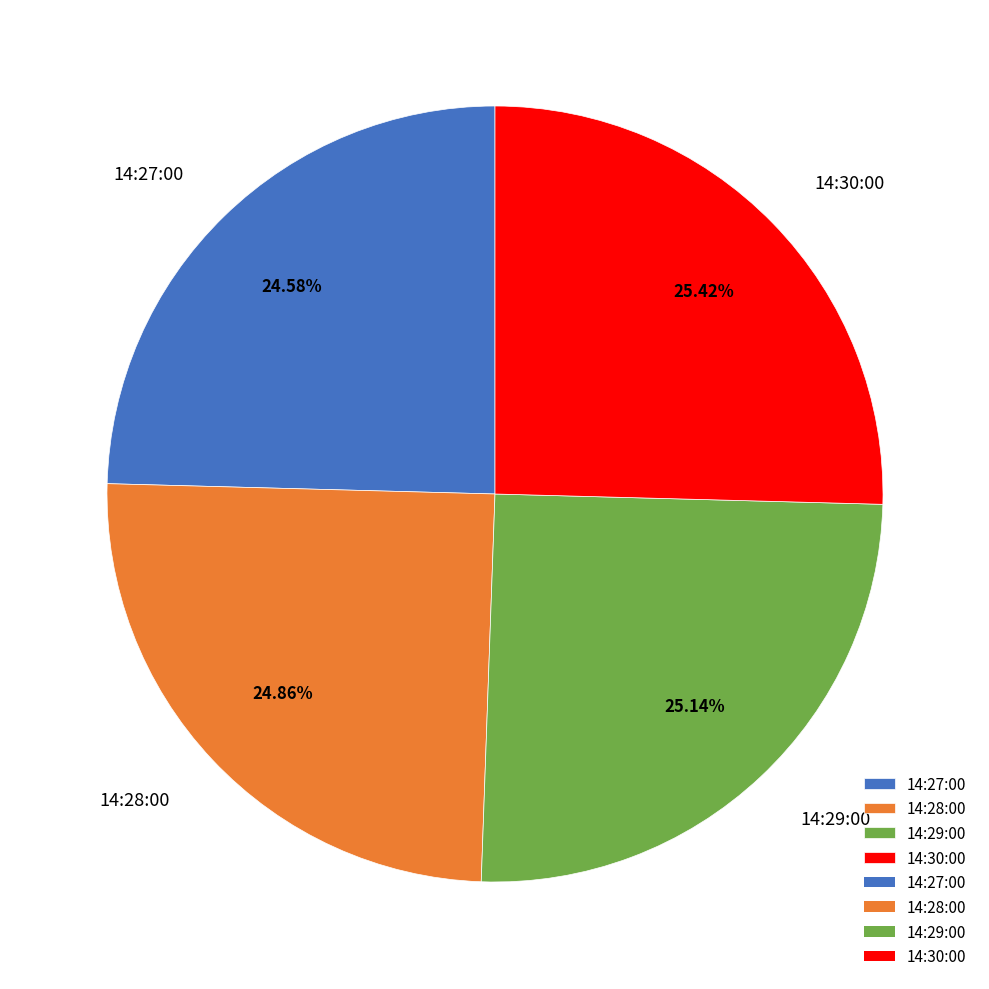

Count the number of slices in the pie.

4